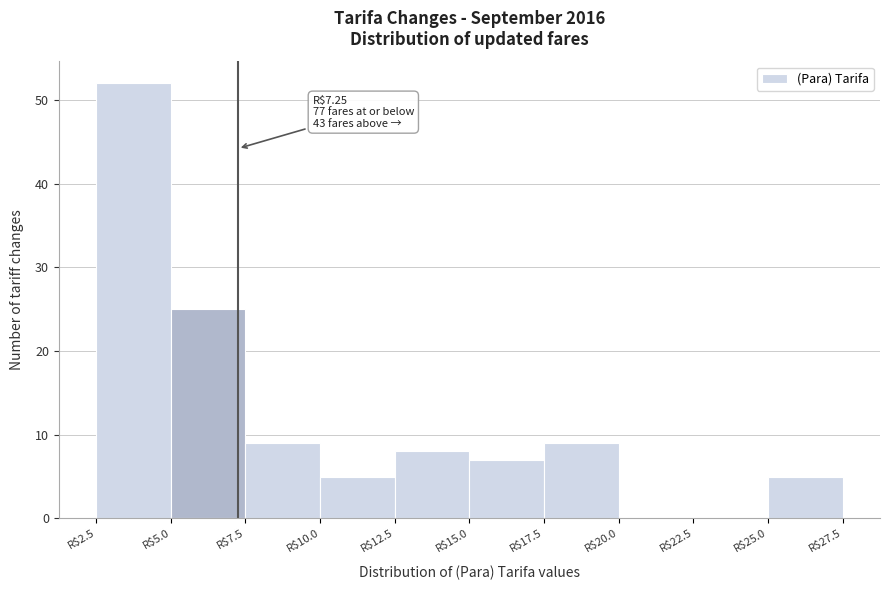

Which range on the x-axis has the tallest bar?

2.5 to 5.0